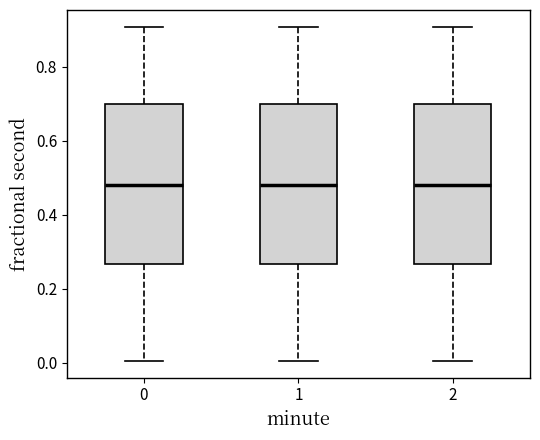

Where is the lower edge of the box at x = 0 on the y-axis? The values are not printed on the chart, so give them approximately, as read against the axis.

0.26